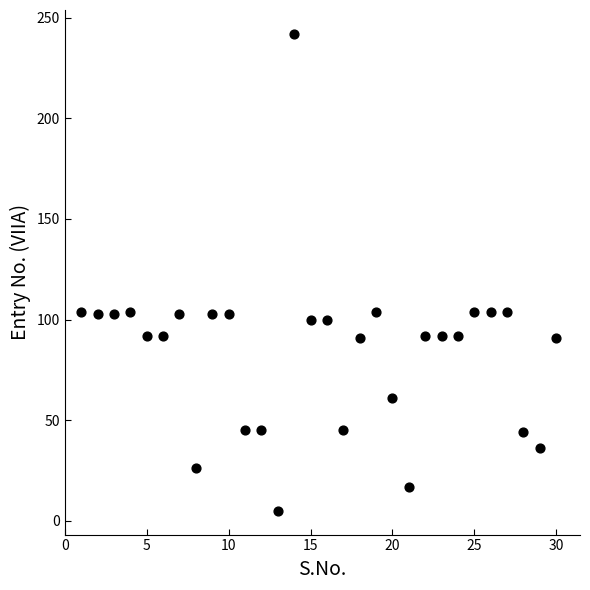

What is the range of Y values (max minus min)?

237